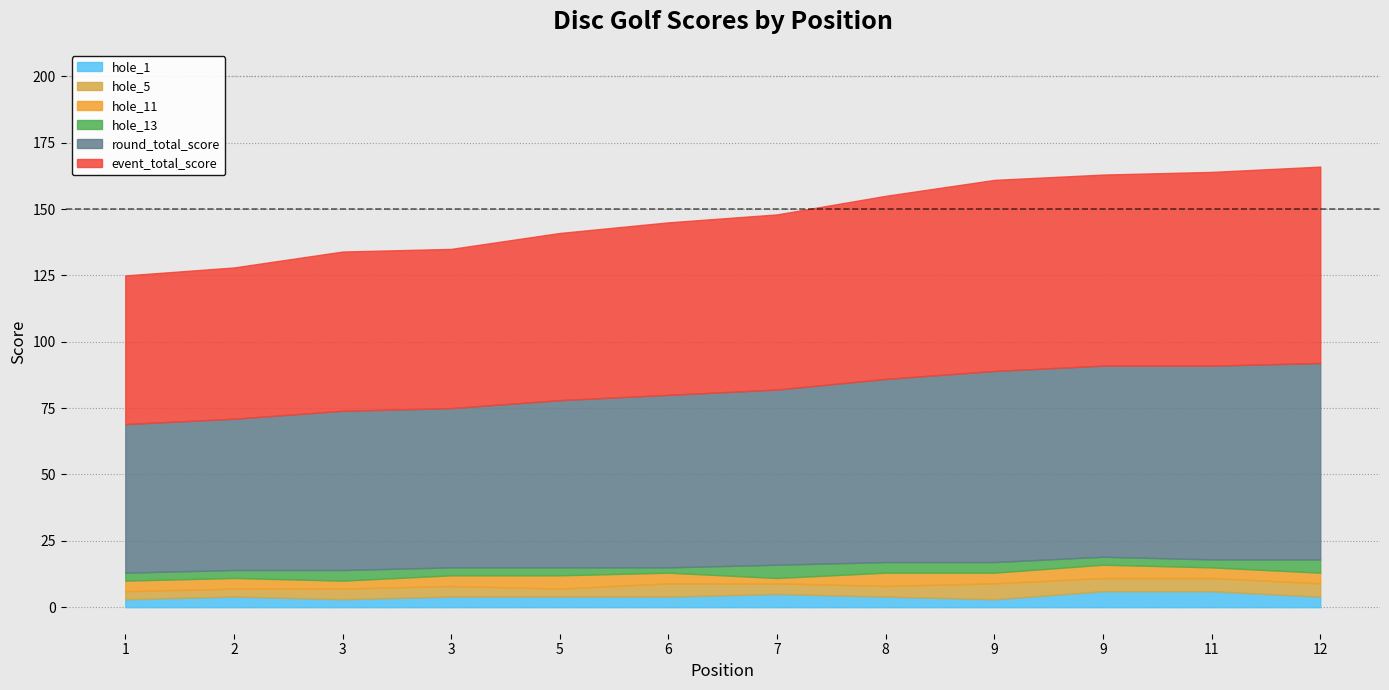

Reading left to right, what are all the values shown in this chart?

event_total_score: 56	57	60	60	63	65	66	69	72	72	73	74
round_total_score: 56	57	60	60	63	65	66	69	72	72	73	74
hole_1: 3	4	3	4	4	4	5	4	3	6	6	4
hole_5: 3	3	4	4	3	5	4	4	6	5	5	5
hole_11: 4	4	3	4	5	4	2	5	4	5	4	4
hole_13: 3	3	4	3	3	2	5	4	4	3	3	5